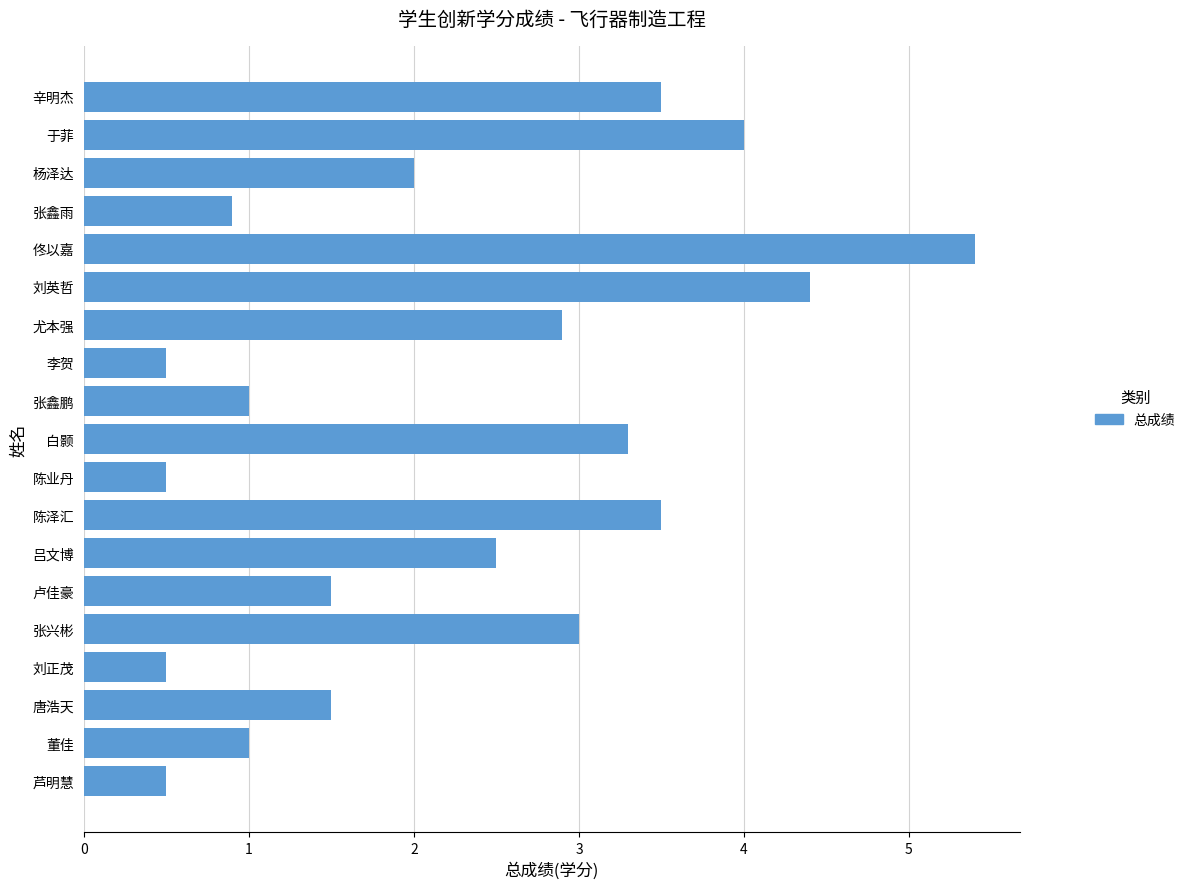

What is the approximate value at 芦明慧?

0.5